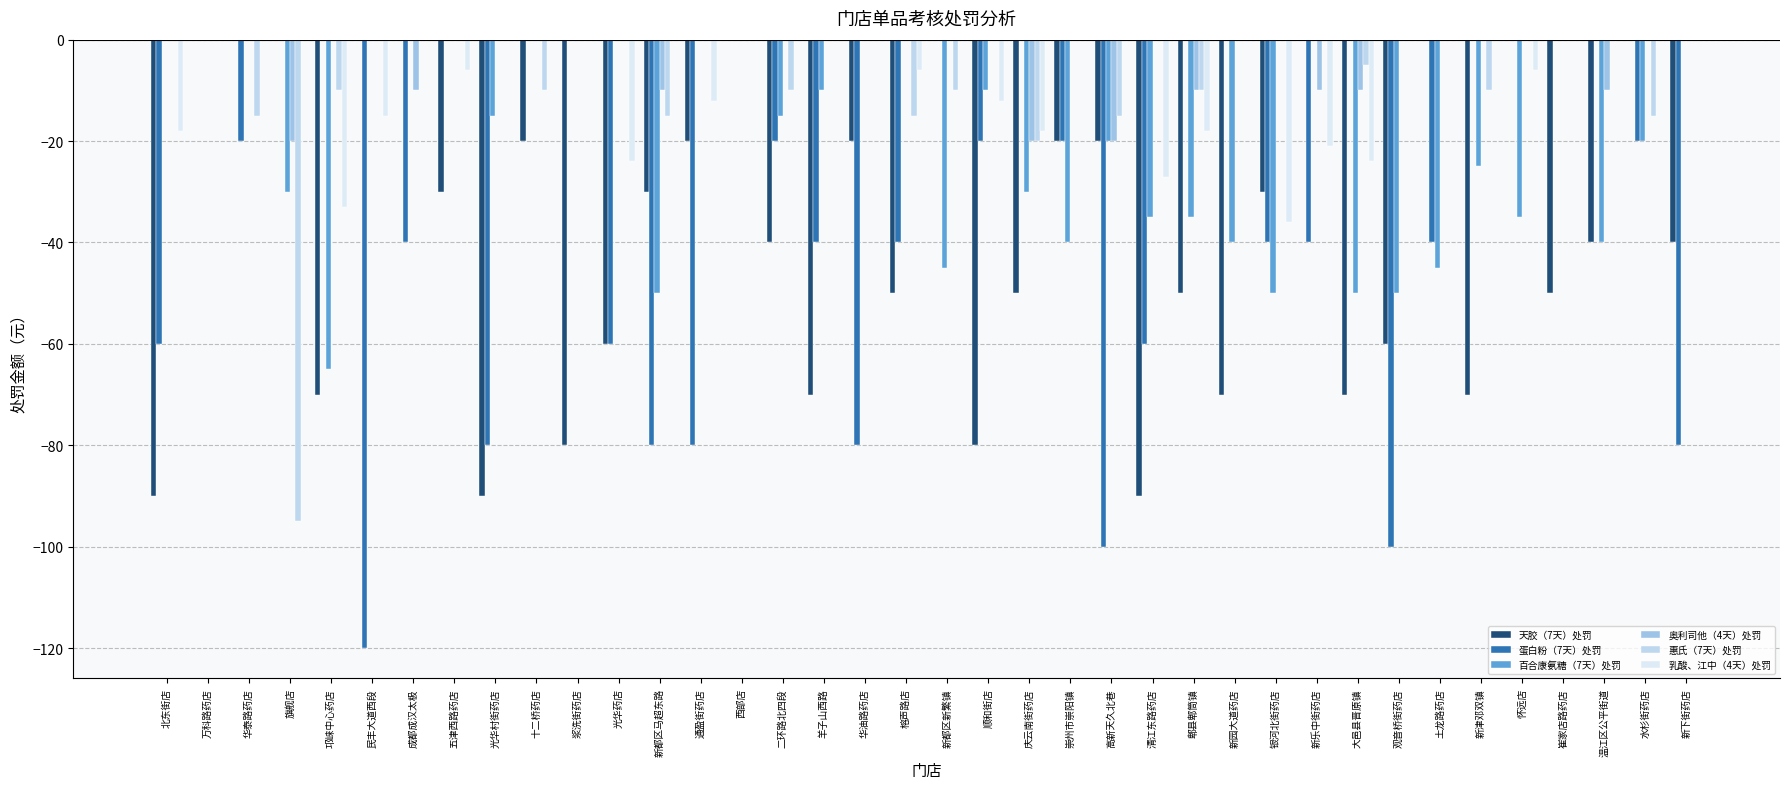

How many groups of bars are there?

38